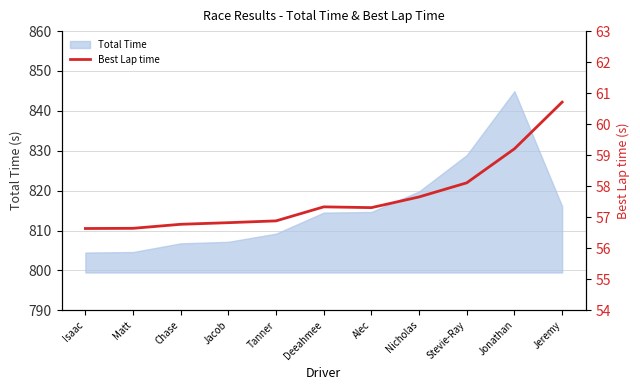

At which category does the chart reach its peak across all series?

Jeremy